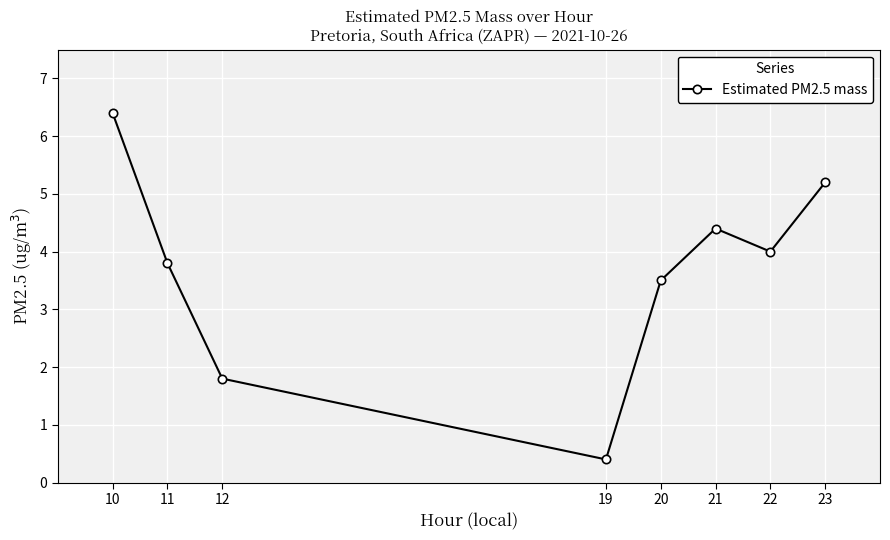

How many data points are less than 4?

4